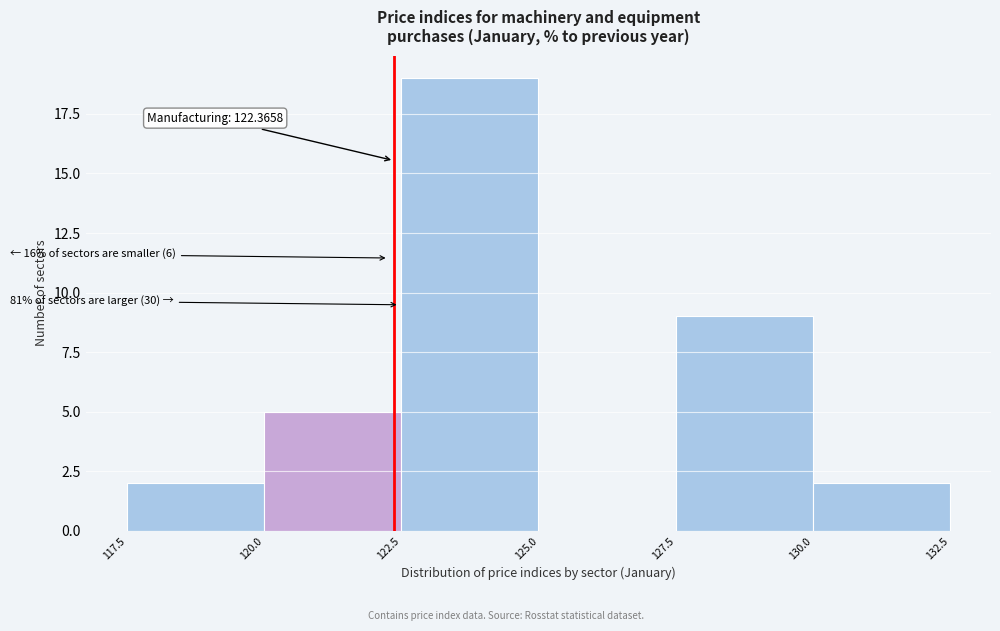

Which range on the x-axis has the tallest bar?

122.5 to 125.0